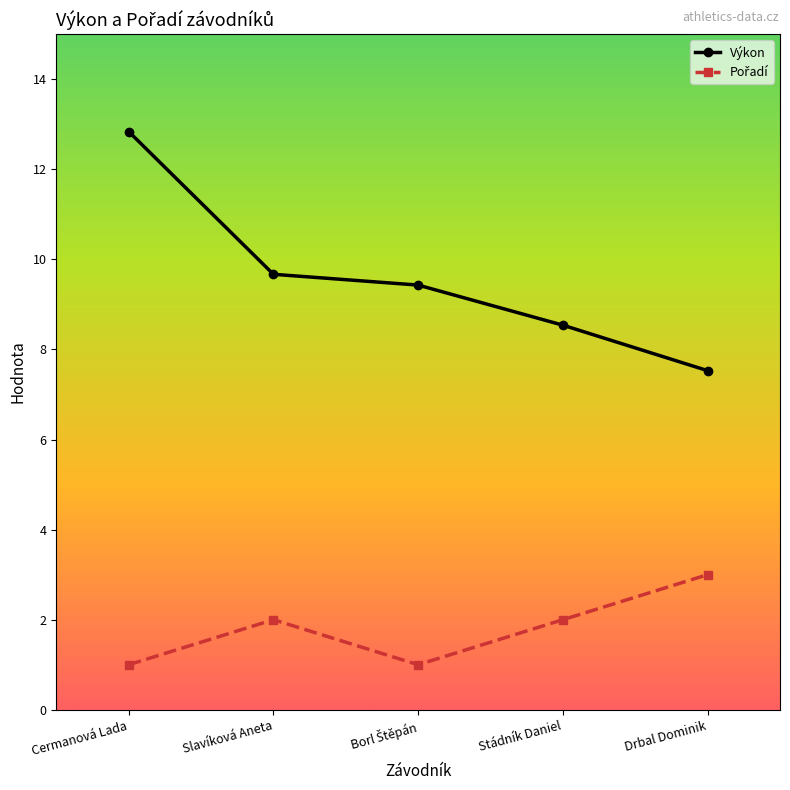

What is the difference between the maximum and minimum values in the Výkon series?

5.3